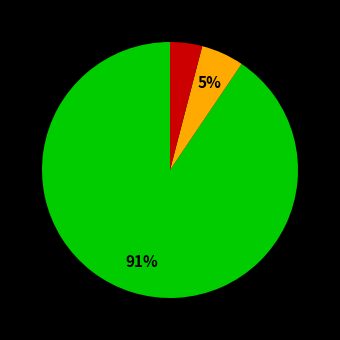

Does any single category account for the majority?

Yes